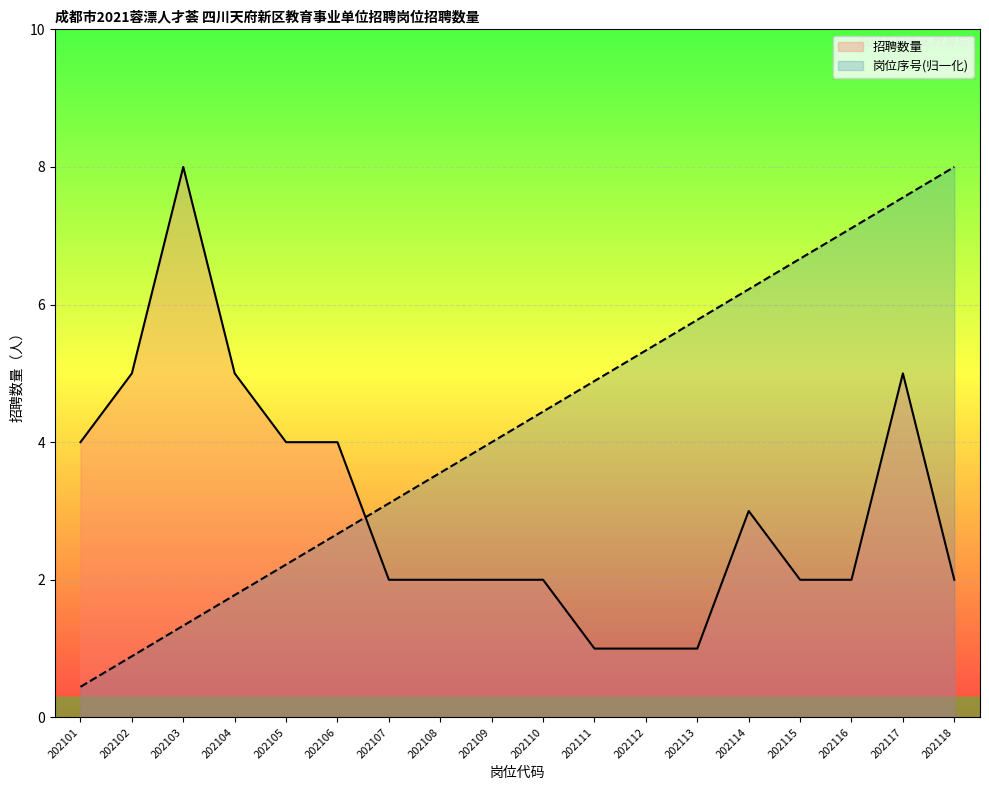

What is the value of the 岗位序号_line point at the 18th from the left?

8.0